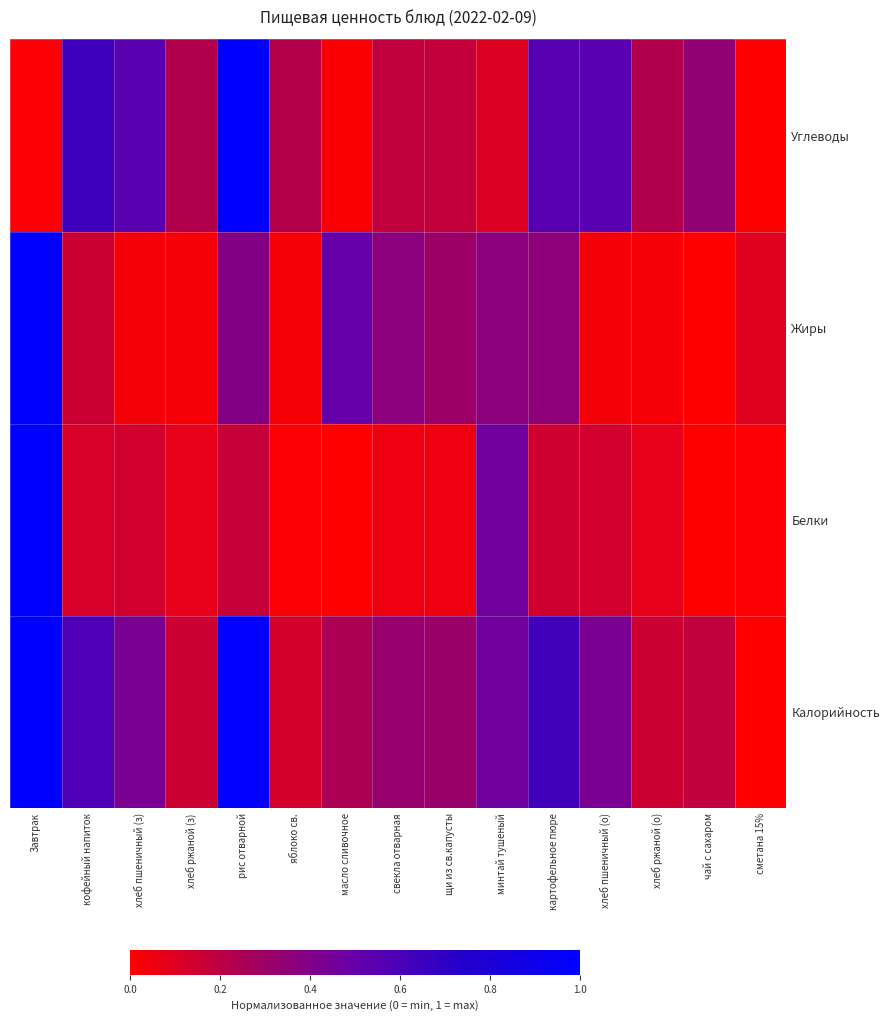

At which category is the sum across all series the highest?

Завтрак